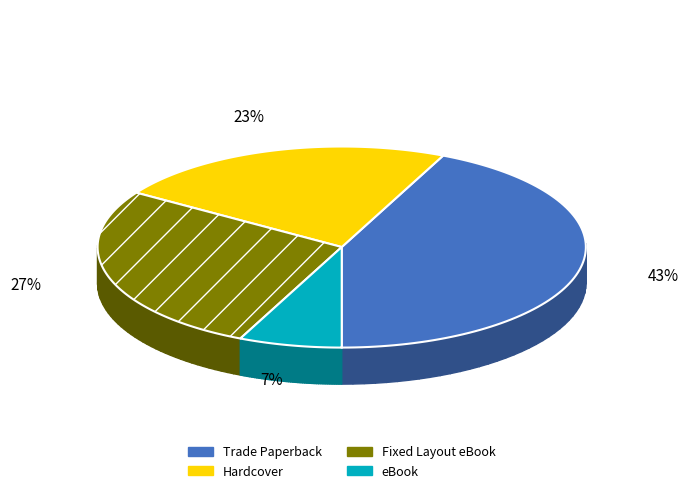

To the nearest percent, what is the difference between the largest and smallest slice percentages?

36%